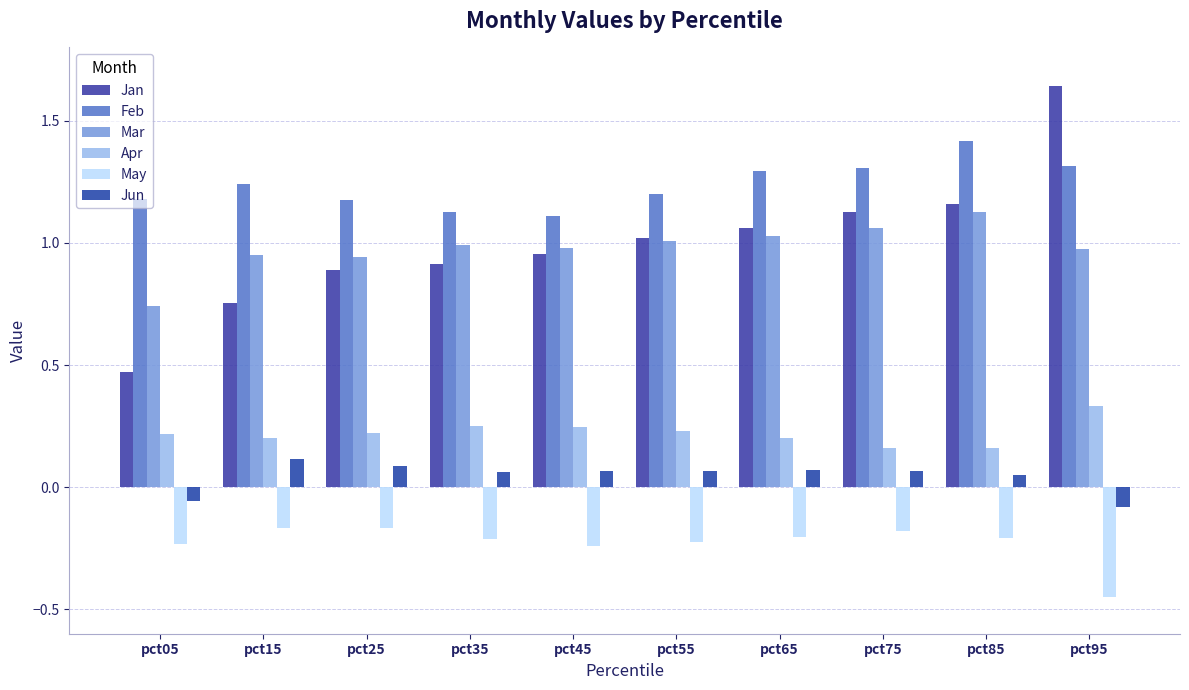

What is the difference between the second highest and second lowest values in the Jan series?

0.4